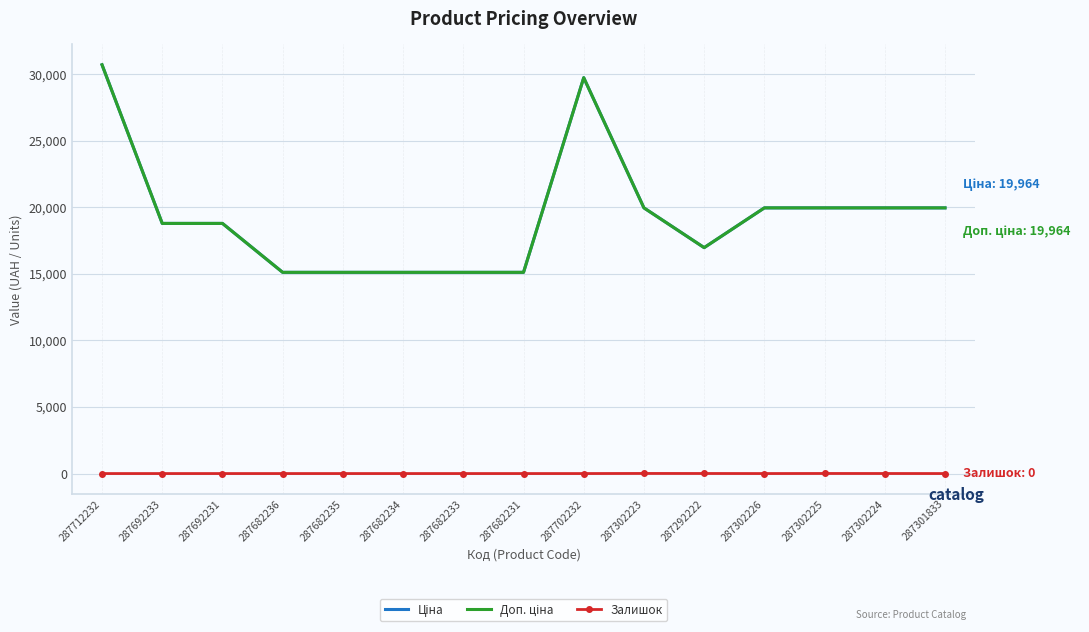

What is the difference between the highest and lowest values at 287682235?

15120.0